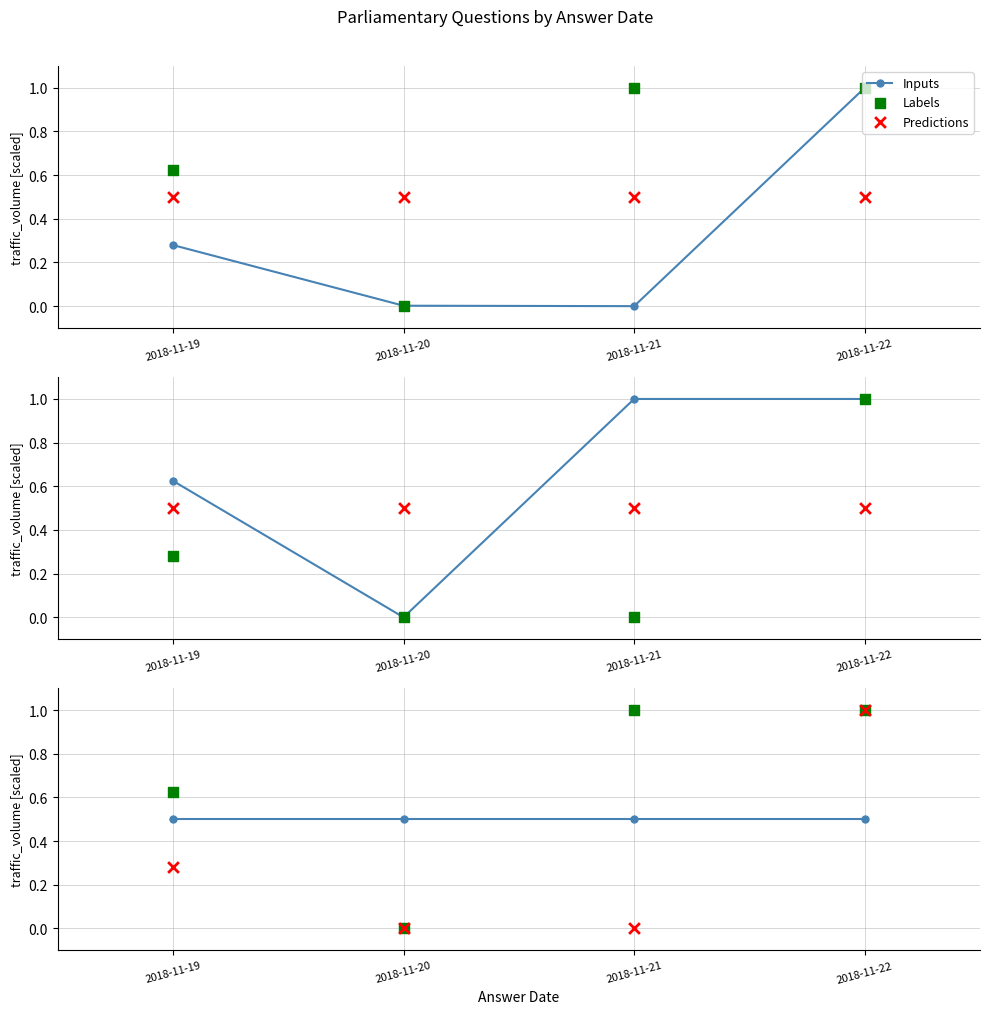

What are all the series names shown in the legend?

Inputs, Labels, Predictions